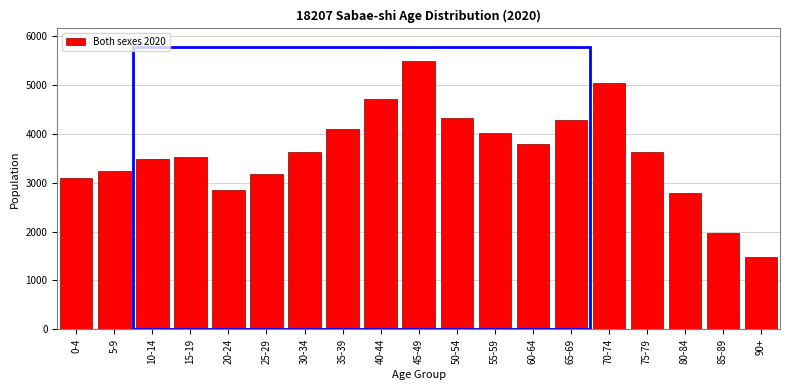

What is the smallest value displayed?

1475